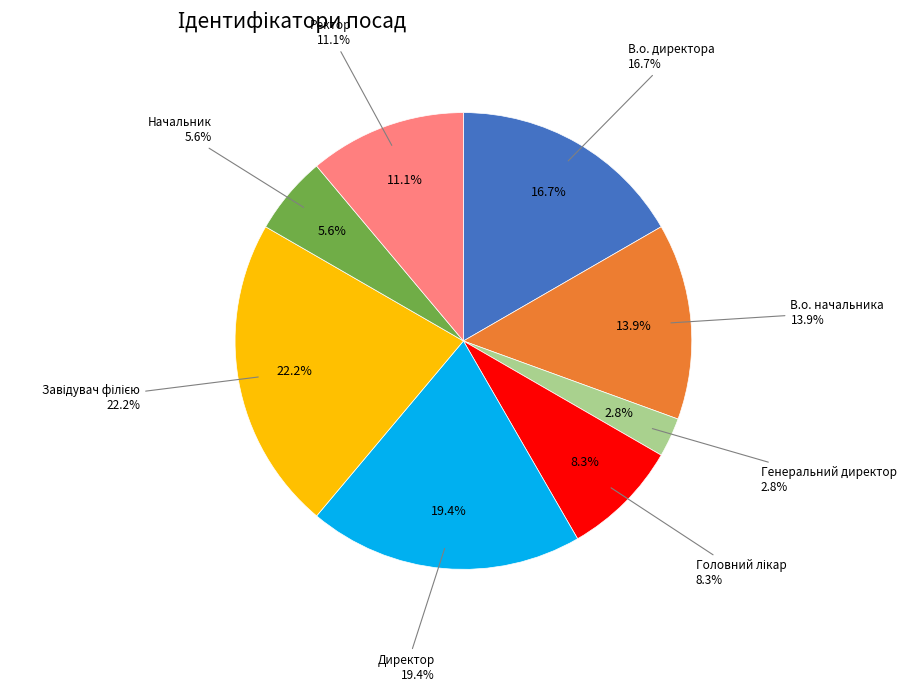

How much of the chart is everything except Головний лікар?

91.7%